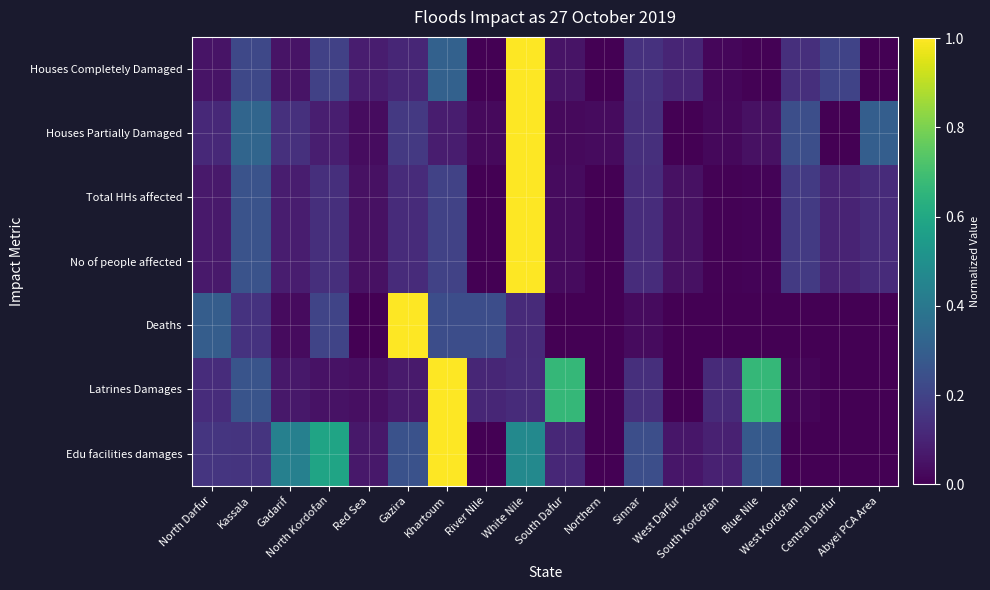

Between Kassala and West Darfur, which is larger?

Kassala